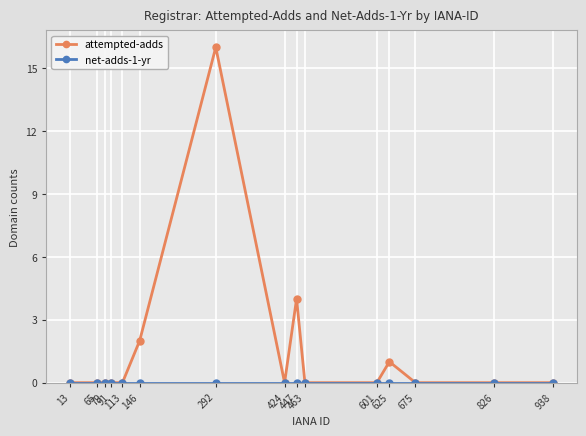

Does the chart display data point markers on the line(s)?

Yes